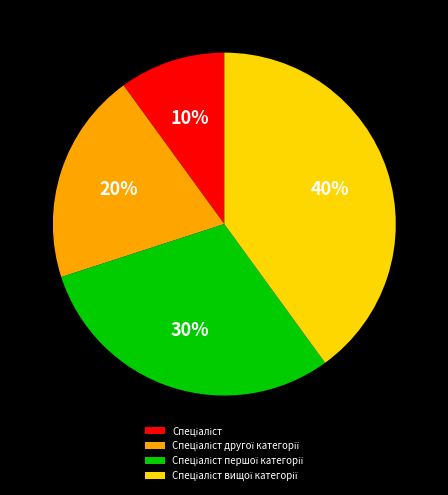

To the nearest percent, what is the difference between the largest and smallest slice percentages?

30%